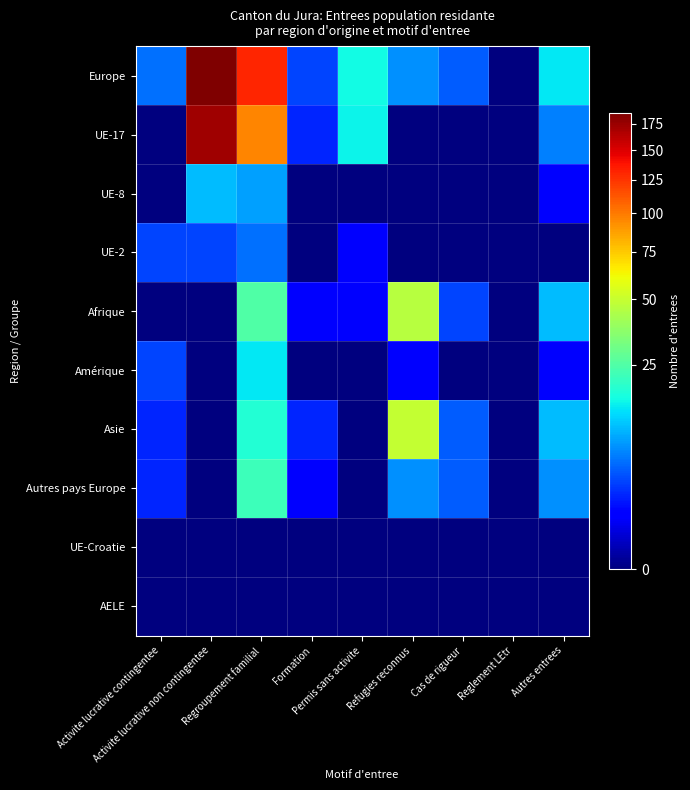

Which series has the largest total across all categories?

Europe